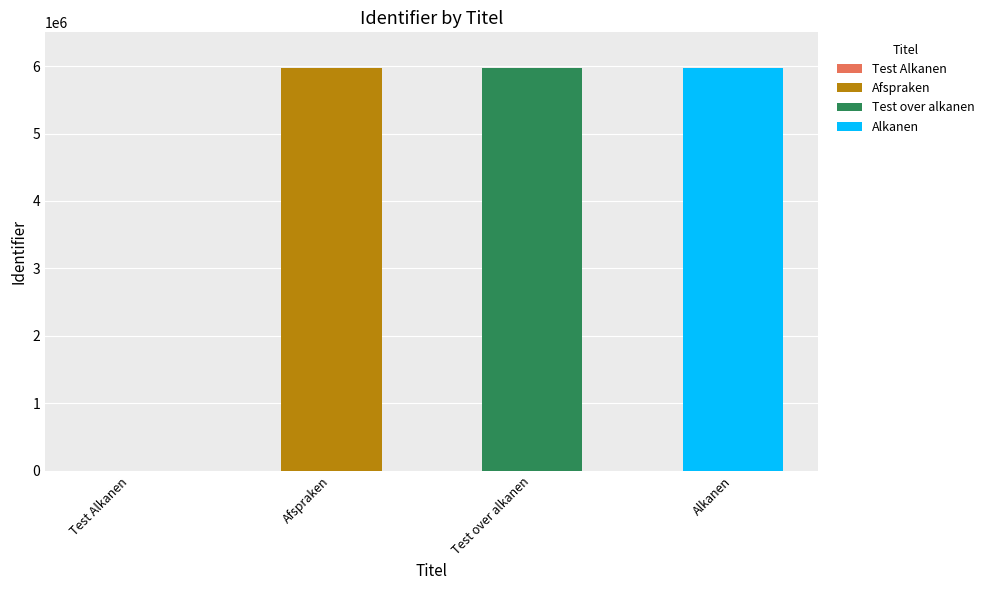

Are the bars grouped side by side (vs. stacked)?

No